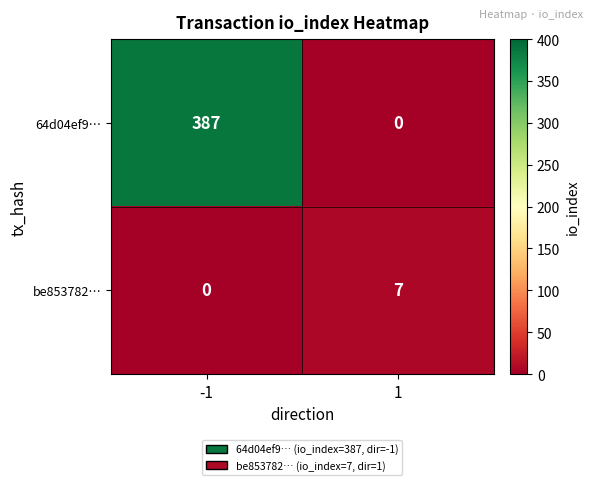

What is the approximate value of 64d04ef9… at -1, to the nearest 10?

390